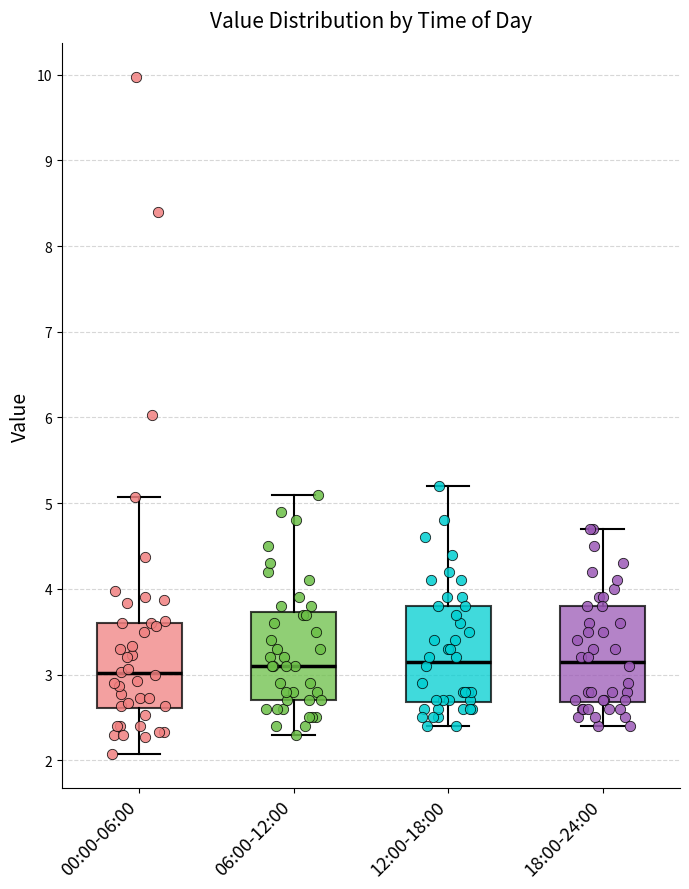

Reading left to right, transcribe this box plot: for each box, give where its median line is, the range the box spans, and where its two whiskers end, as read against the y-axis. The values are not printed on the chart, so give them approximately, as read against the axis.

00:00-06:00: median 3.0, box 2.6 to 3.6, whiskers 2.1 to 5.1
06:00-12:00: median 3.1, box 2.7 to 3.7, whiskers 2.3 to 5.1
12:00-18:00: median 3.2, box 2.7 to 3.8, whiskers 2.4 to 5.2
18:00-24:00: median 3.2, box 2.7 to 3.8, whiskers 2.4 to 4.7